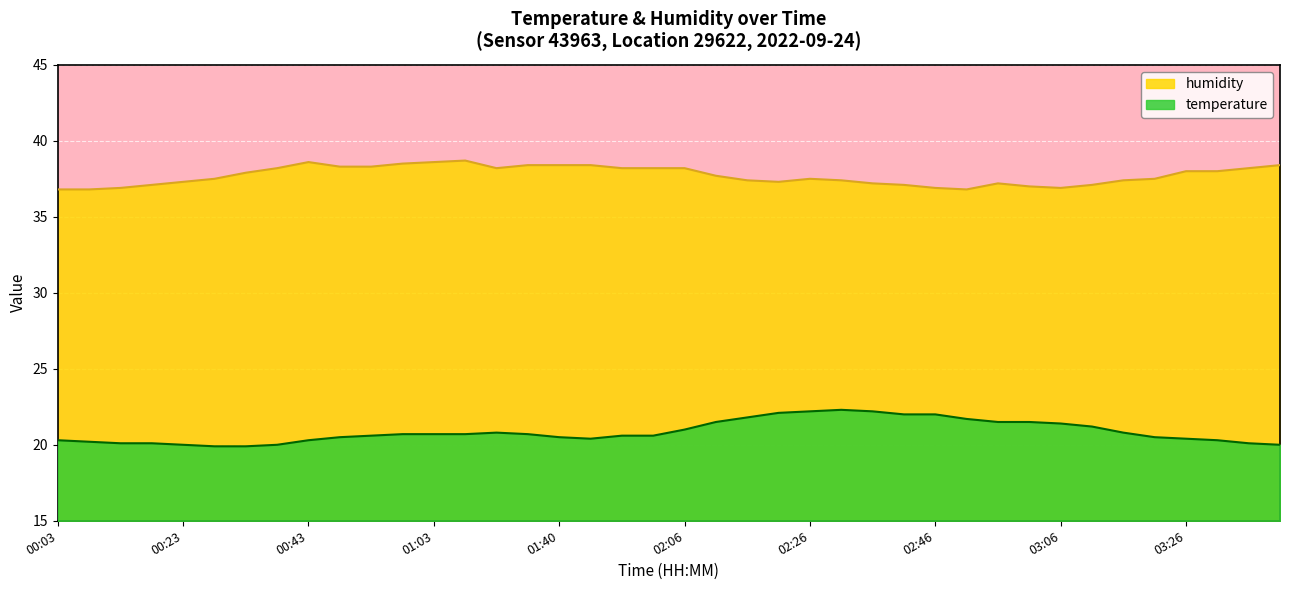

At which category does humidity reach its first local valley?

01:30